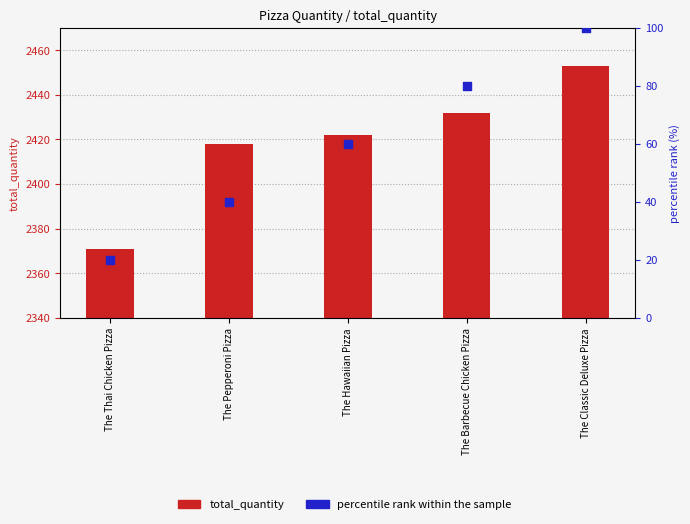

At how many categories does at least one series exceed 1682?

5